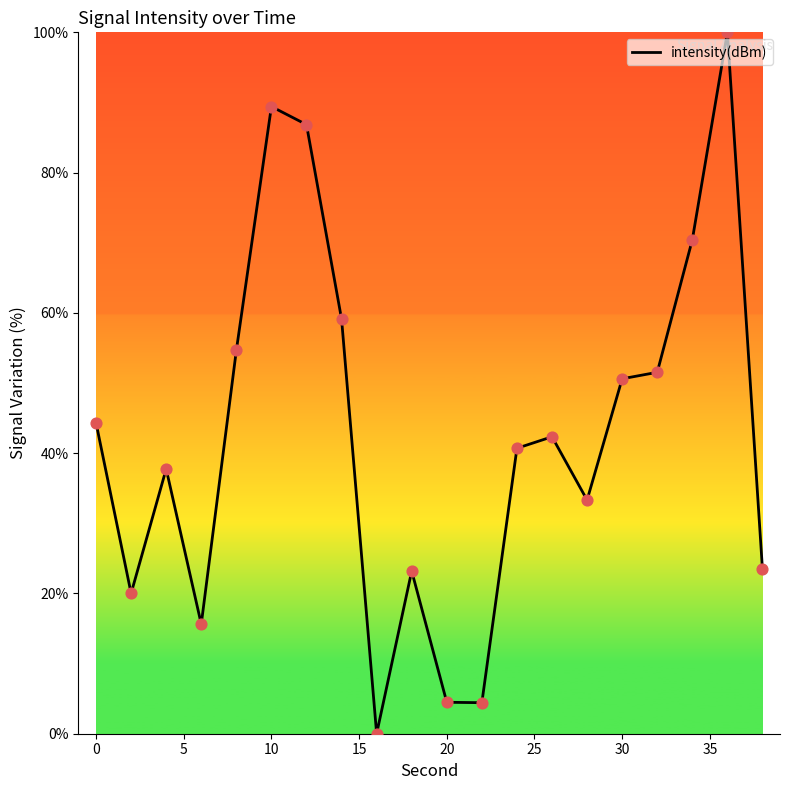

What is the maximum value shown in the chart?

100.0